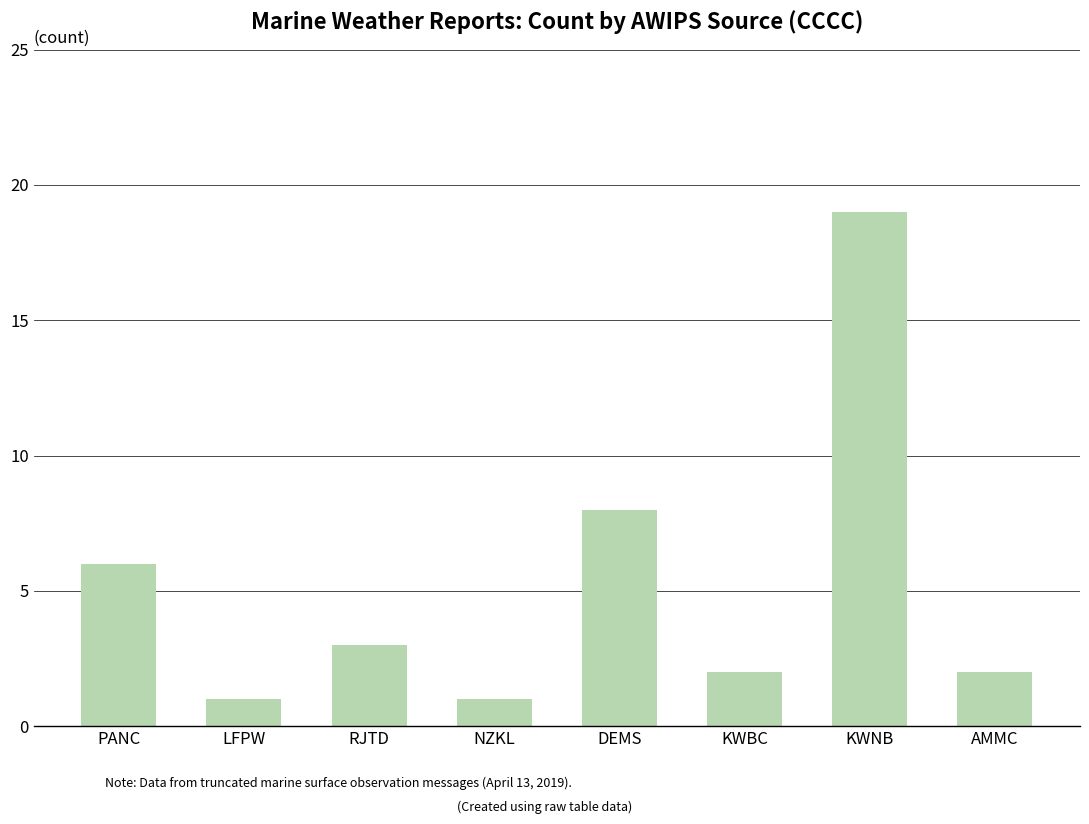

What position from the right is RJTD?

6